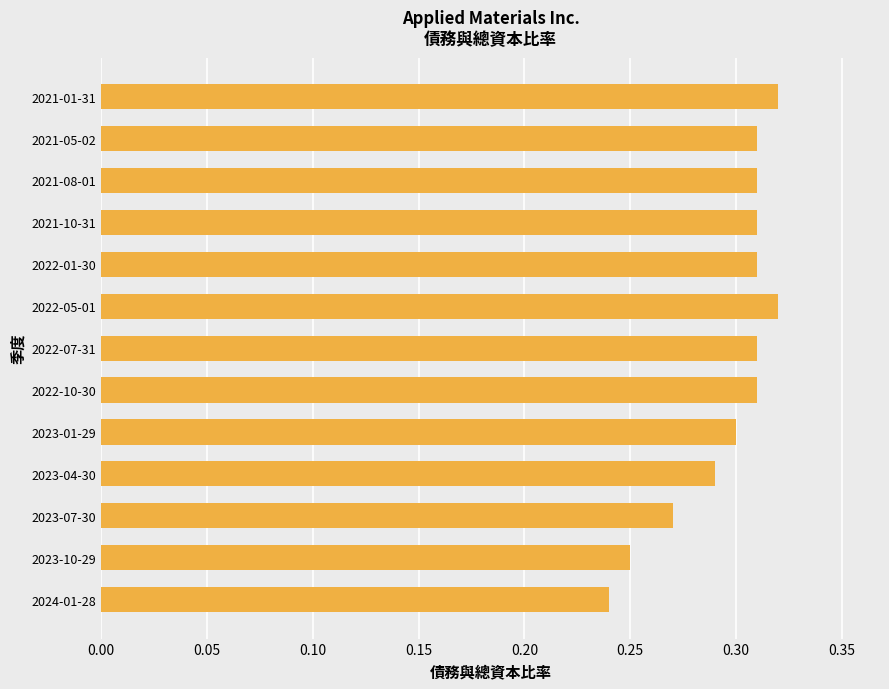

Which category has the lowest value across all series?

2024-01-28